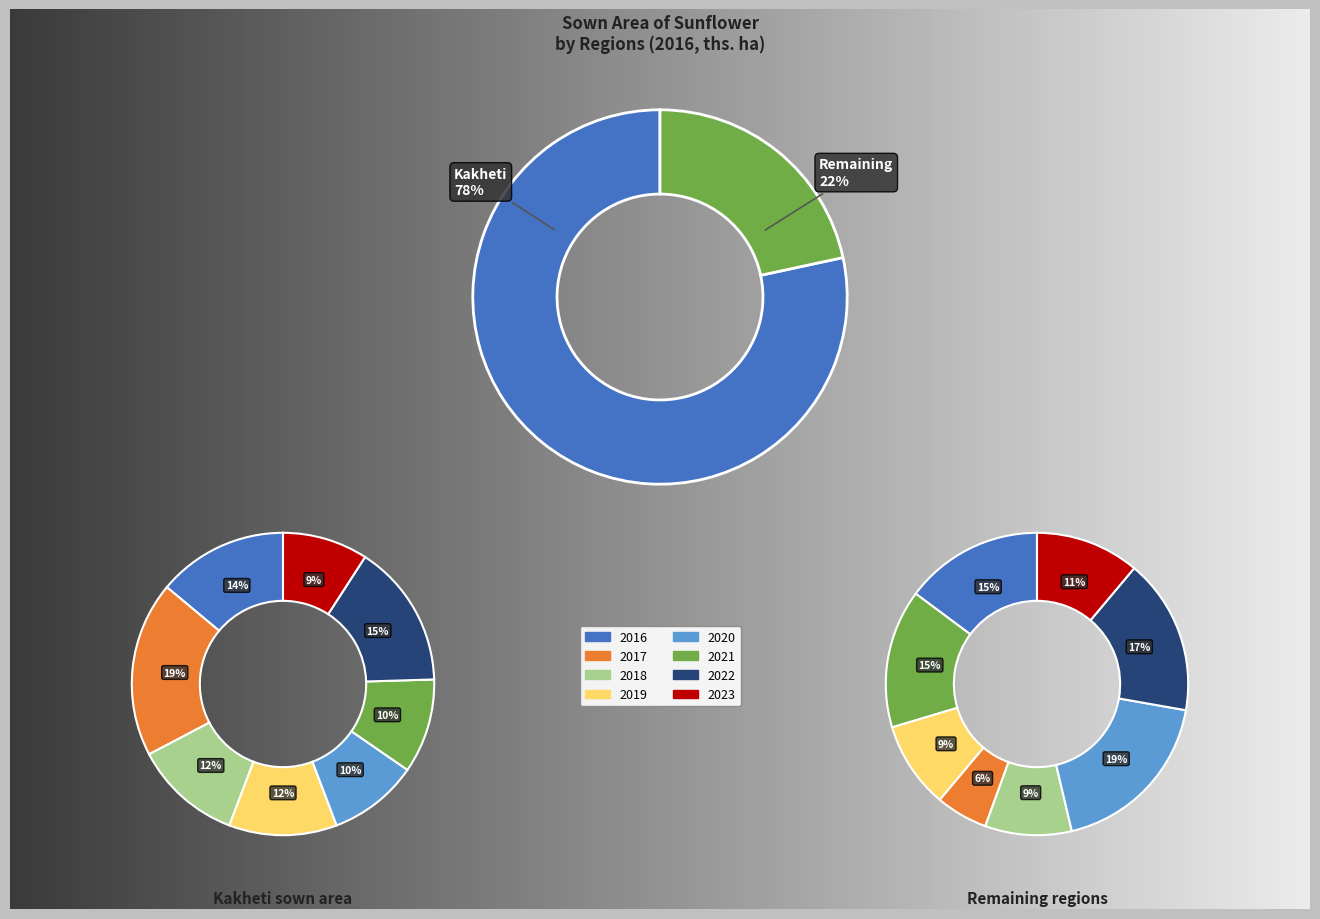

To the nearest percent, what is the average slice percentage?

12%